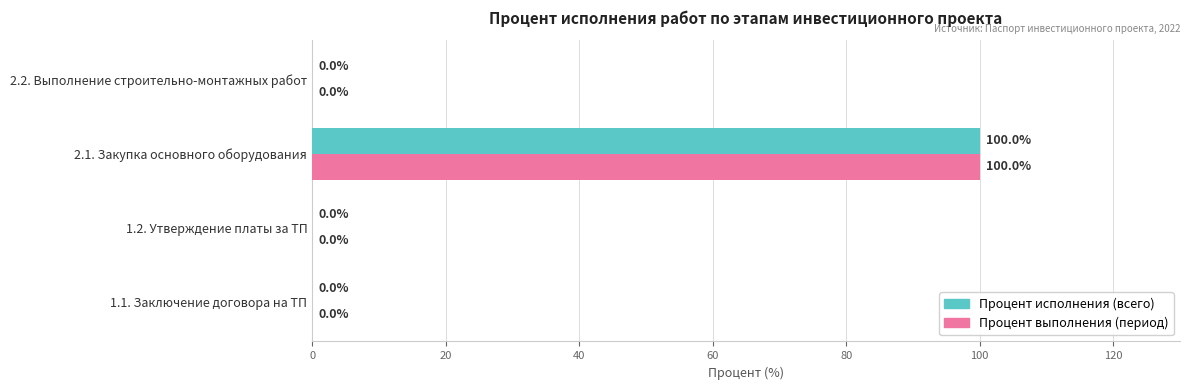

What is the sum of the Процент выполнения (период) values at 1.2. Утверждение платы за ТП and 2.1. Закупка основного оборудования?

100